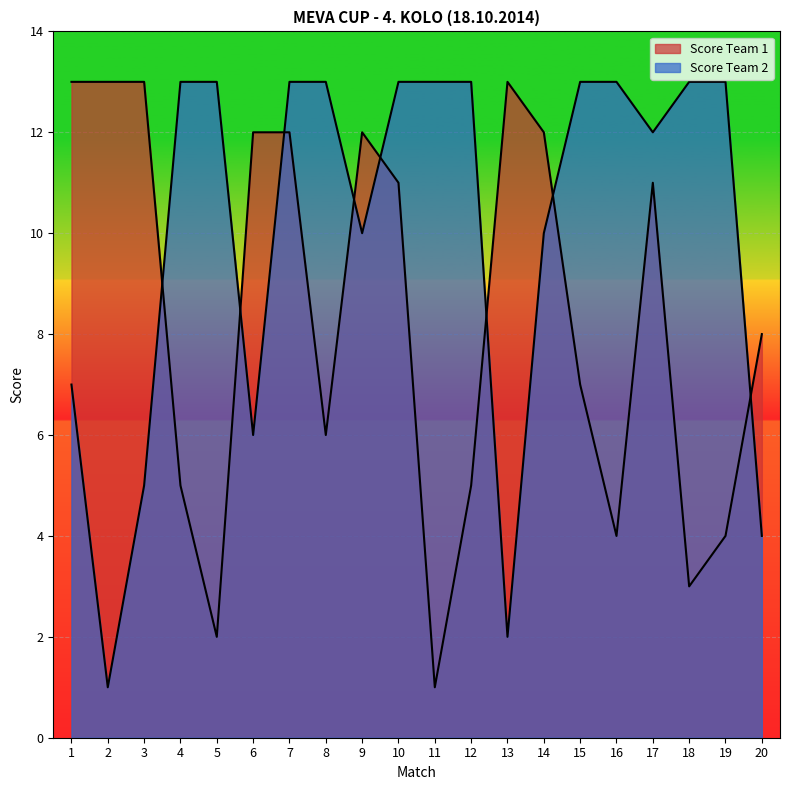

Which series has the largest total across all categories?

Score Team 2